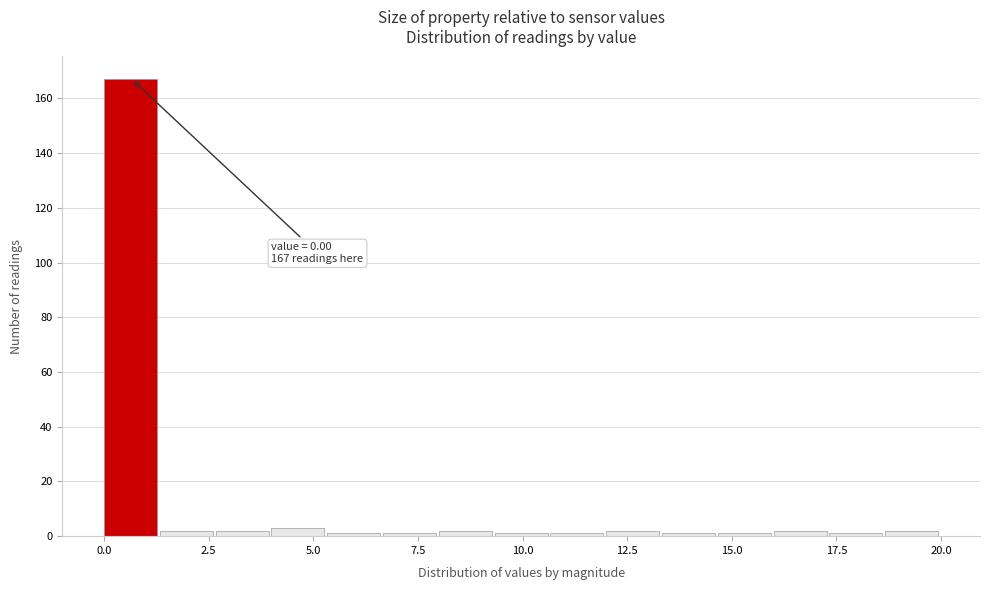

Around what value on the x-axis is the tallest bar? Give the approximate position of its centre, as read against the axis.

0.5